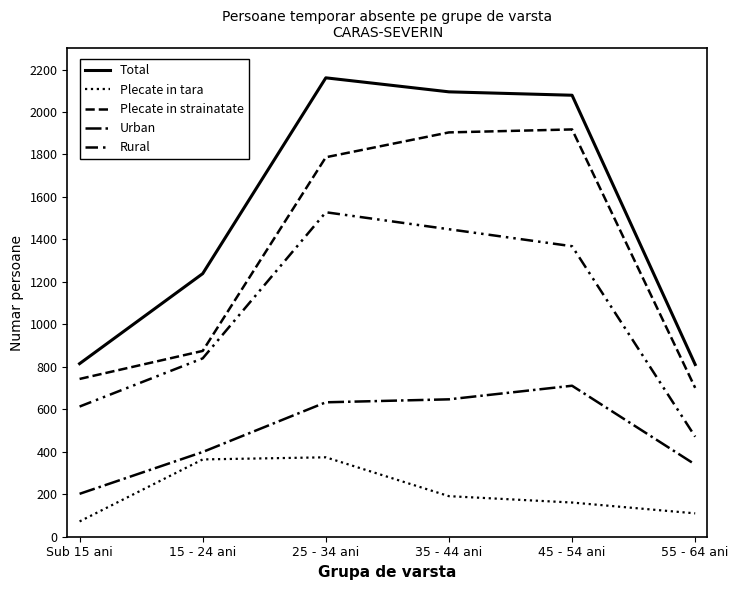

Is this an area chart (filled region under the line)?

No